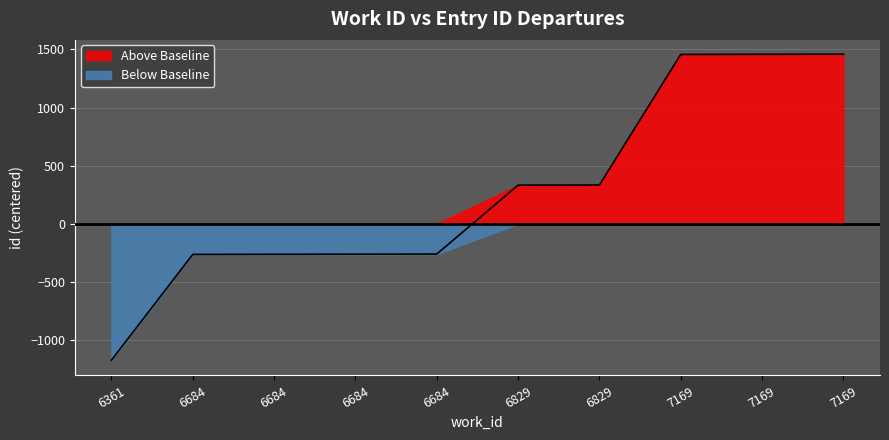

How many negative values are there?

5